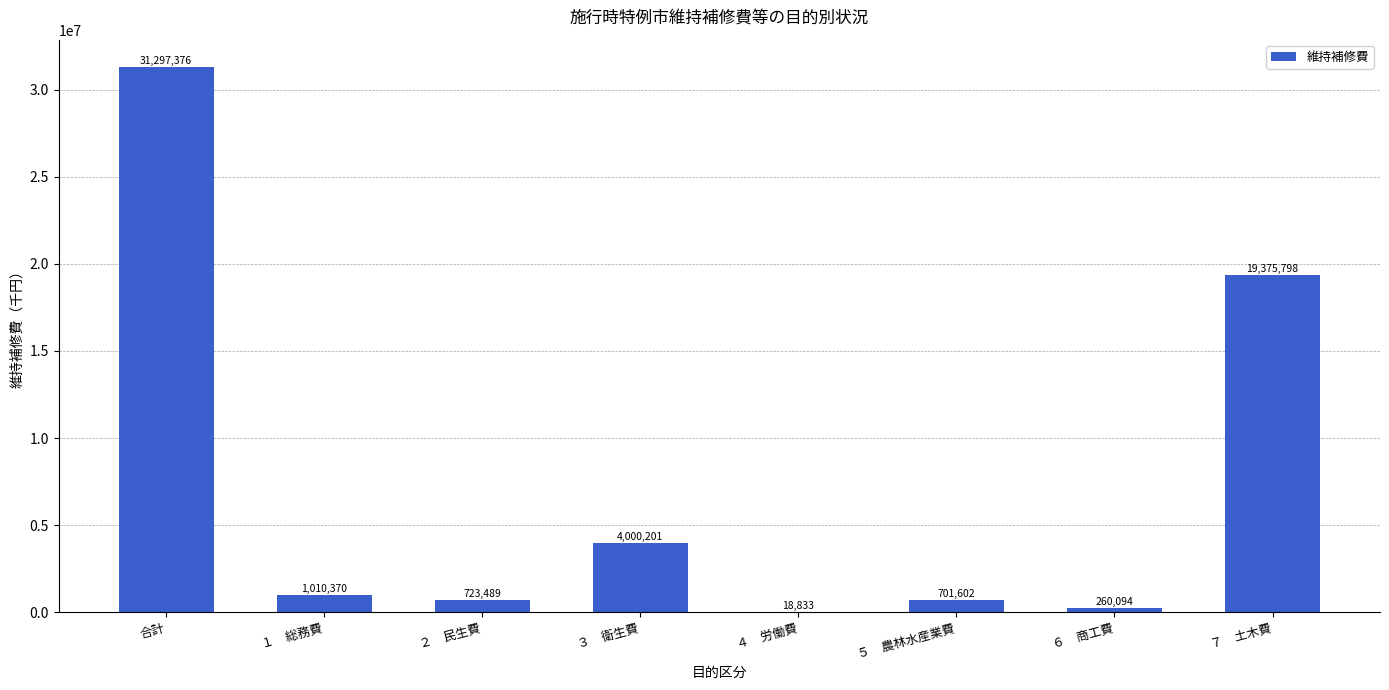

What is the difference between the values at ７　土木費 and ２　民生費?

18652309